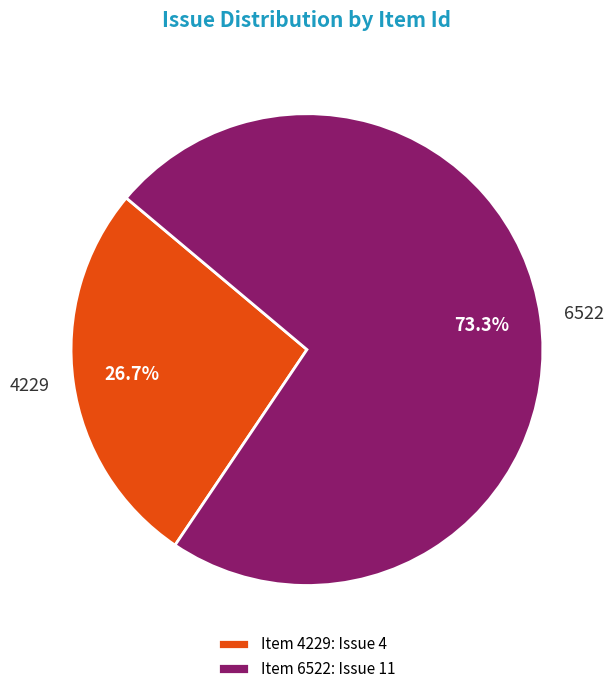

Is it true that 6522 is 79% of the pie?

False